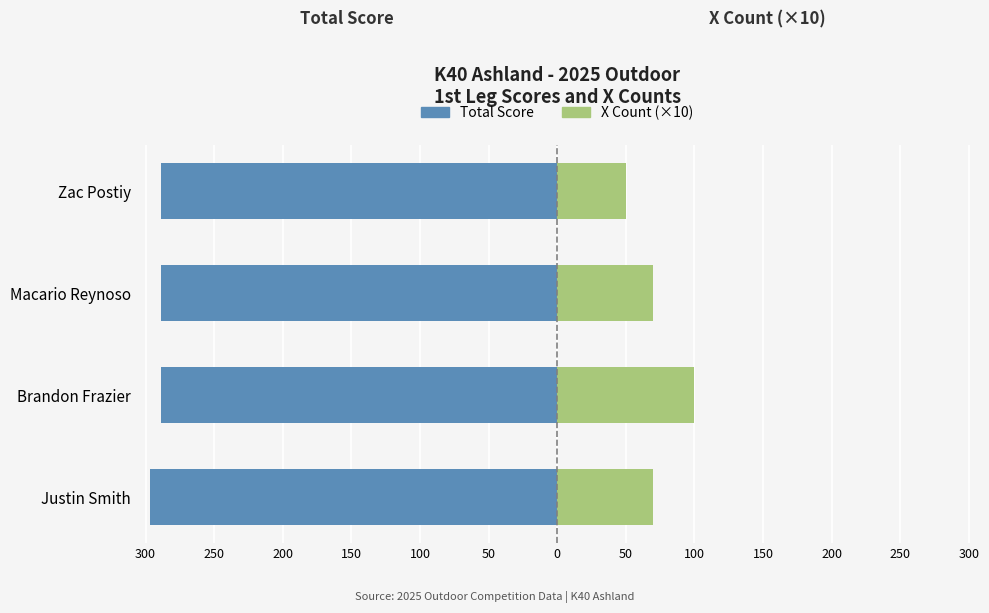

Which series changed the most between Brandon Frazier and Zac Postiy?

X Count (×10)